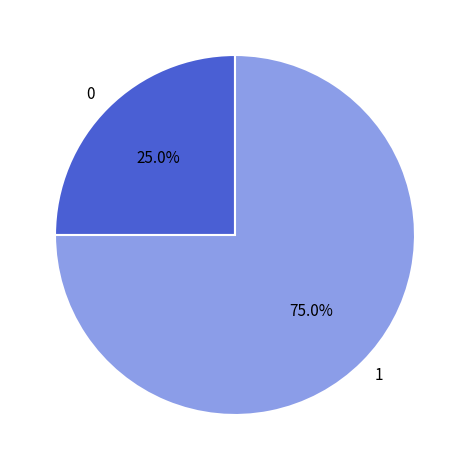

The 1 slice represents 63% of the pie. True or false?

False